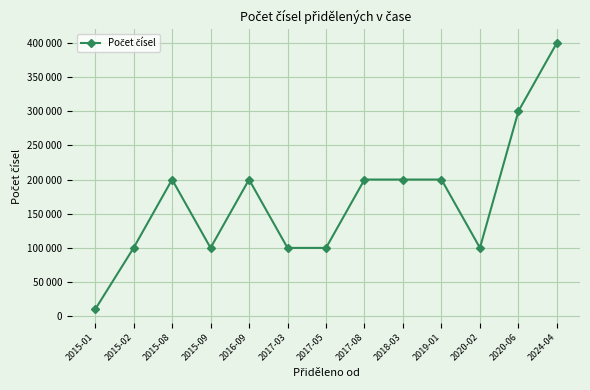

At which category does the data reach its first local peak?

2015-08